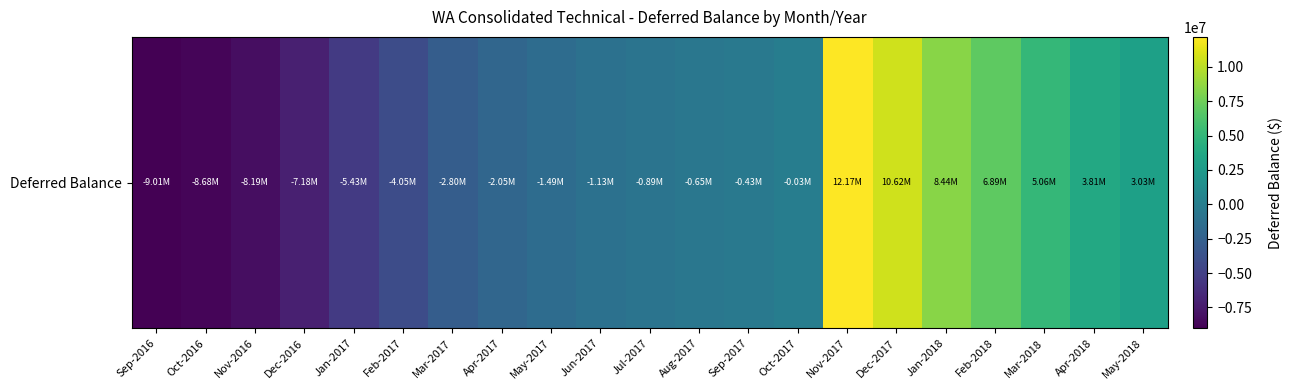

At which category does the chart reach its minimum across all series?

Sep-2016